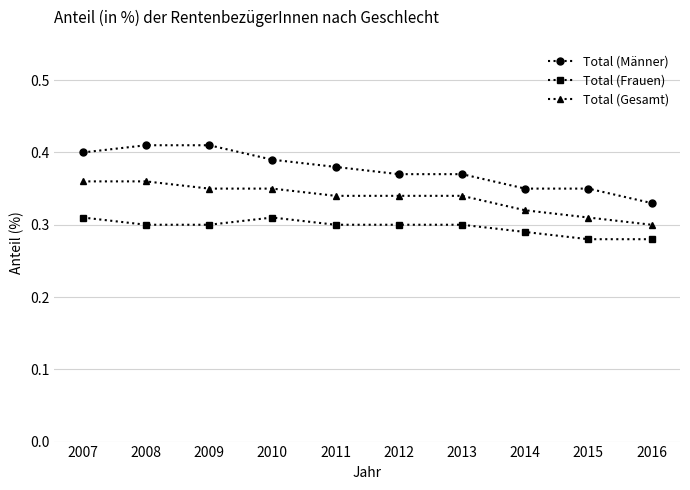

At how many categories does at least one series exceed 0?

10